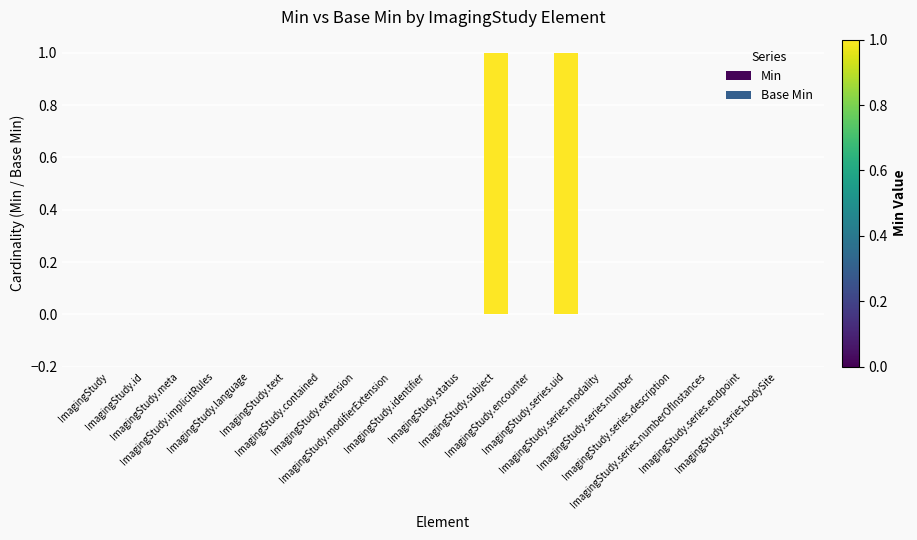

How many distinct data groups are displayed?

2